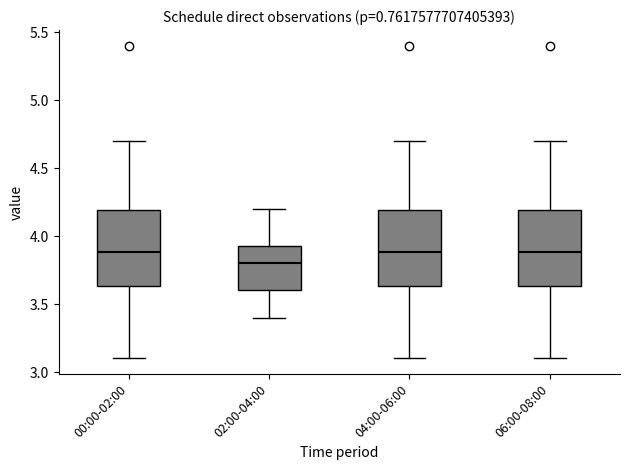

Where does the upper whisker of the box for 04:00-06:00 end on the y-axis? The values are not printed on the chart, so give them approximately, as read against the axis.

4.70